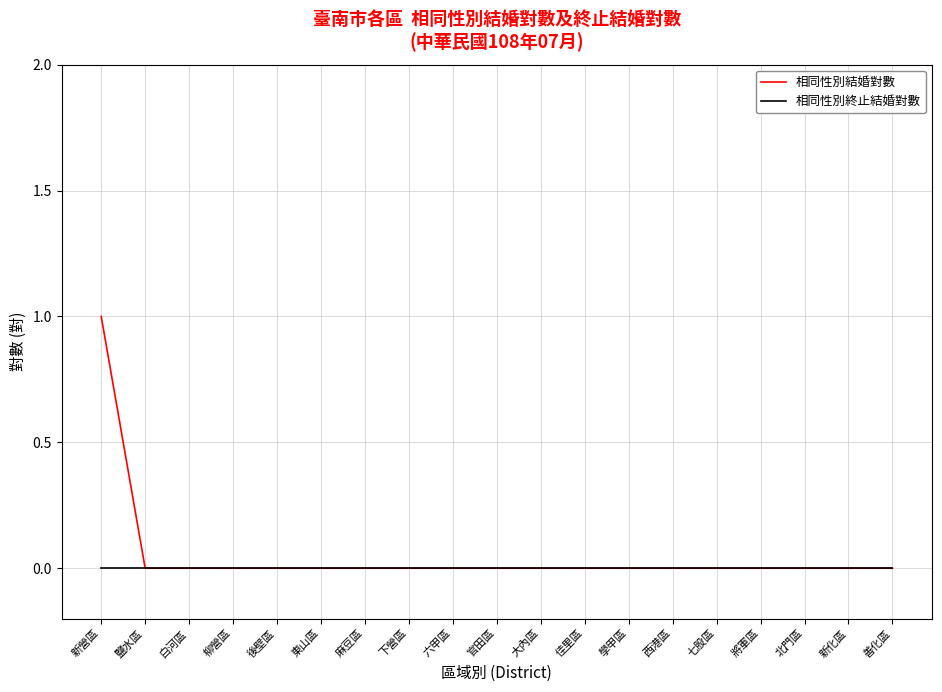

Which series has the largest range (max minus min)?

相同性別結婚對數